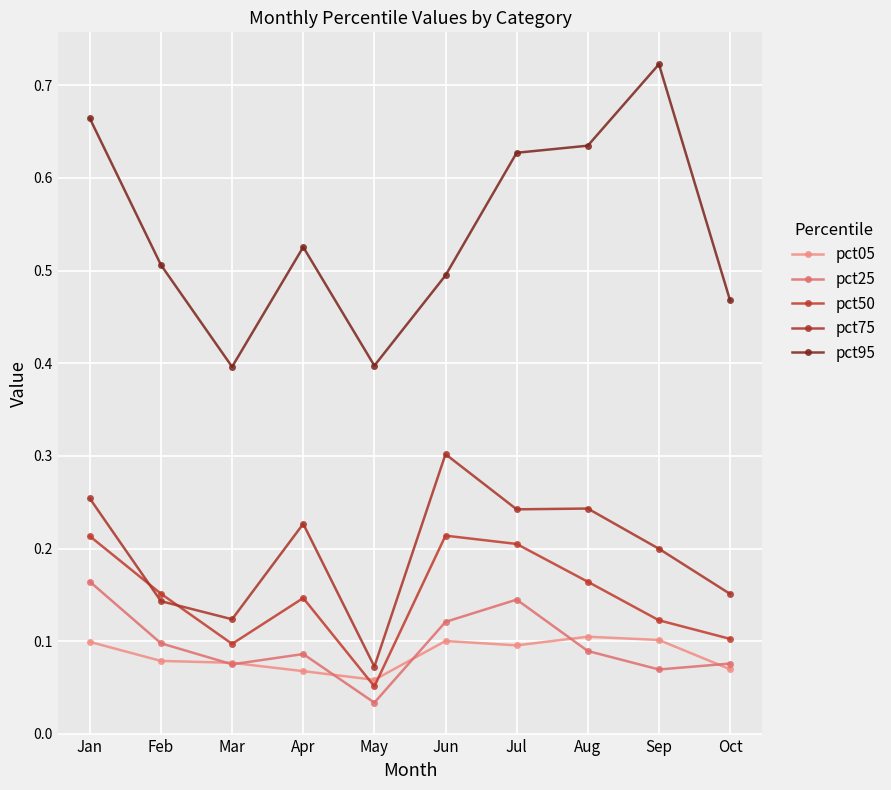

List the labels in order of pct95 value, largest first.

Sep, Jan, Aug, Jul, Apr, Feb, Jun, Oct, May, Mar